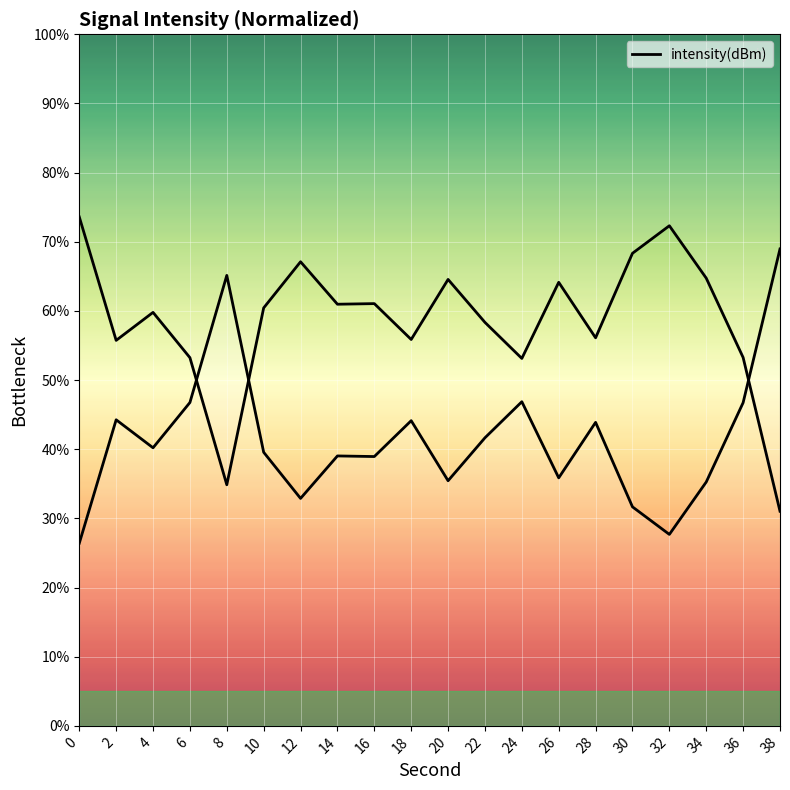

What is the value of the 12th point from the left?

41.7